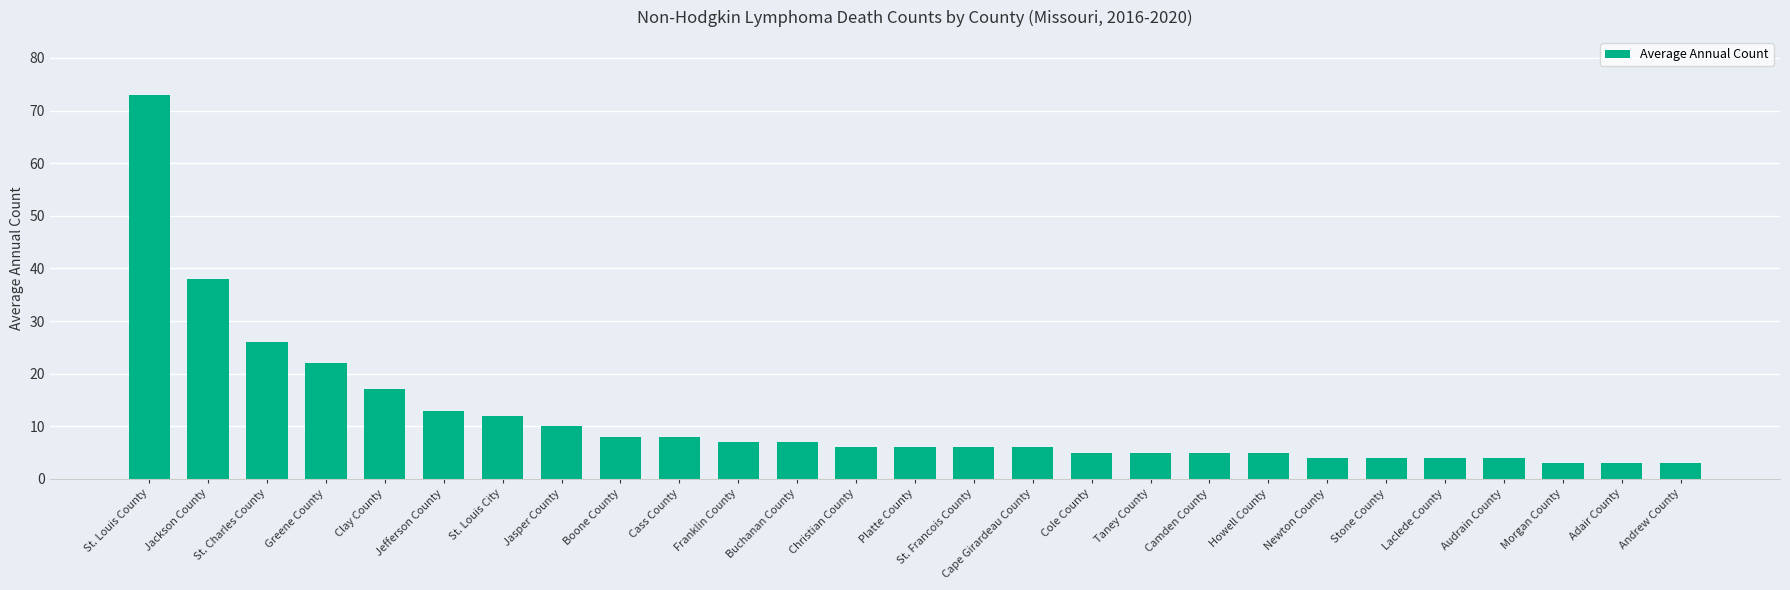

What is the label of the 9th bar from the right?

Camden County